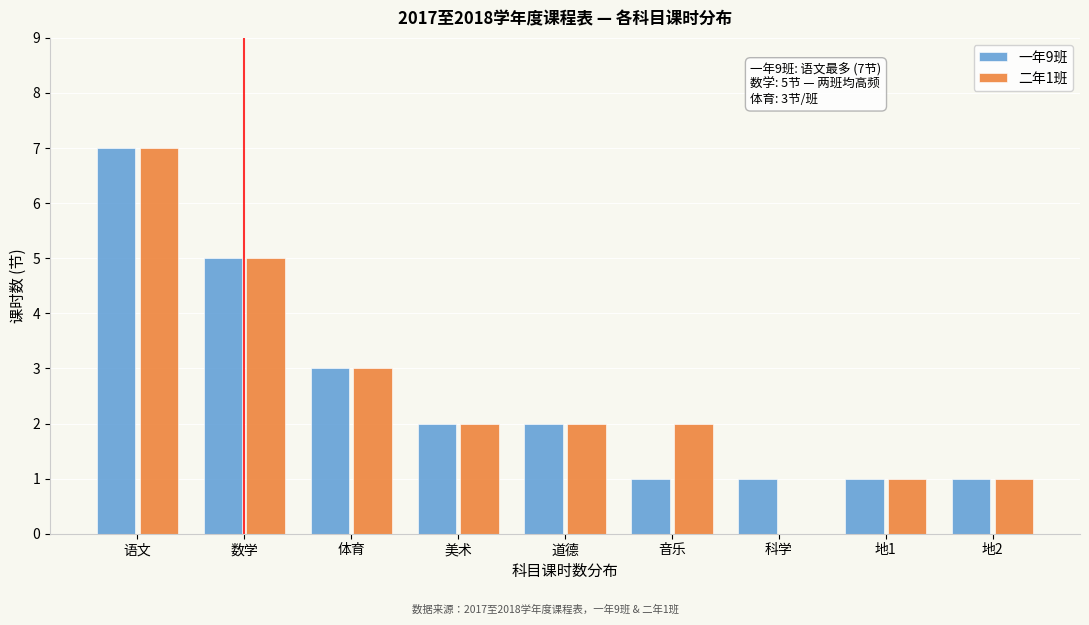

Reading left to right, extract all data points from this chart.

一年9班: 语文=7	数学=5	体育=3	美术=2	道德=2	音乐=1	科学=1	地1=1	地2=1
二年1班: 语文=7	数学=5	体育=3	美术=2	道德=2	音乐=2	科学=0	地1=1	地2=1